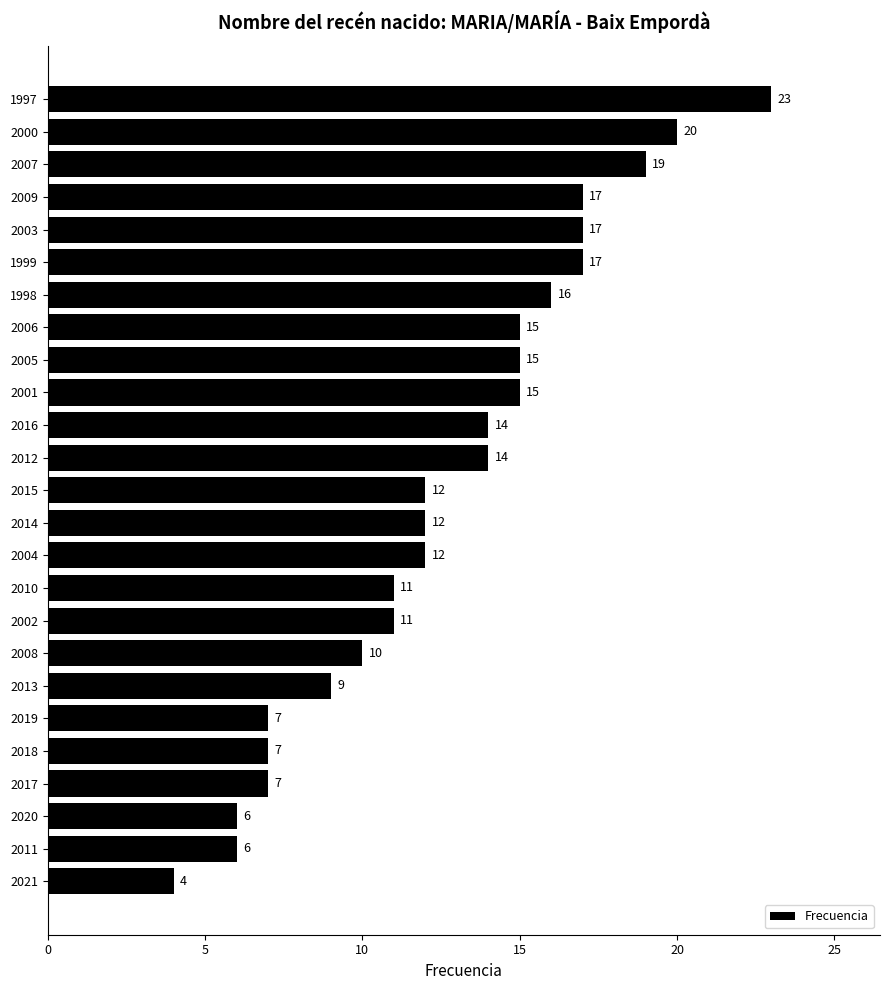

How many values are below 12?

10